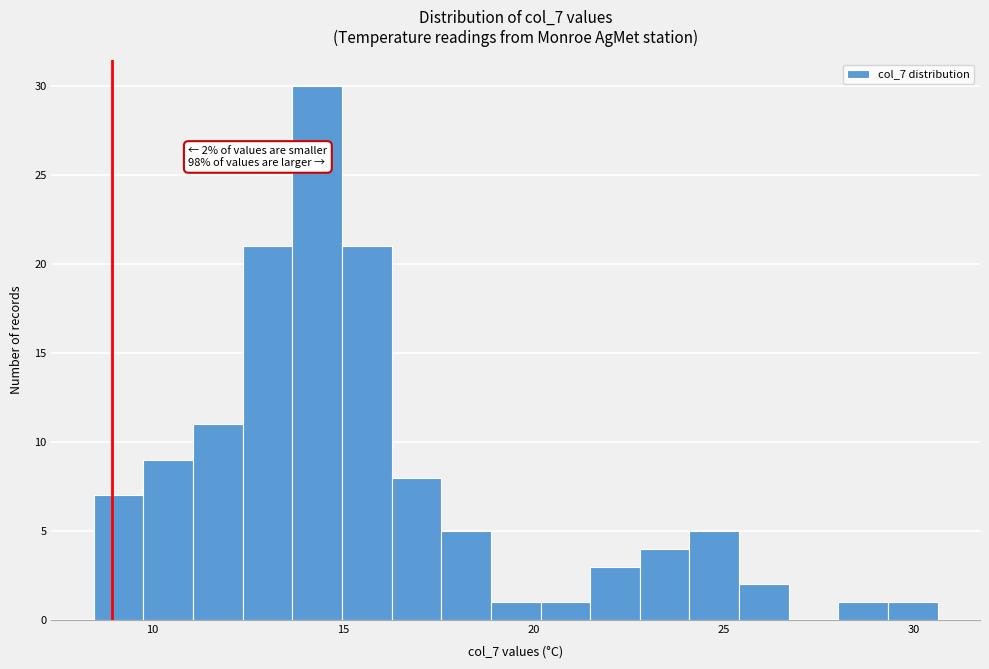

Read against the x-axis, roughly where is the centre of the tallest bar?

14.5